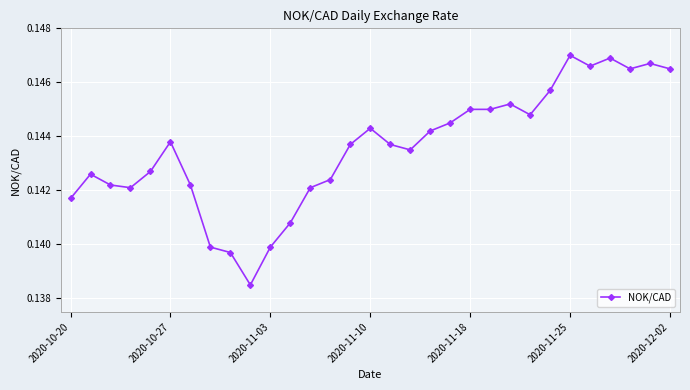

Count the values in the range 0 to 1.

31